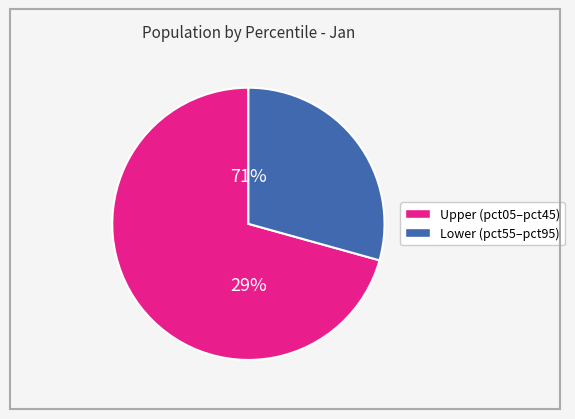

Does pct65 represent more than half of the total?

No